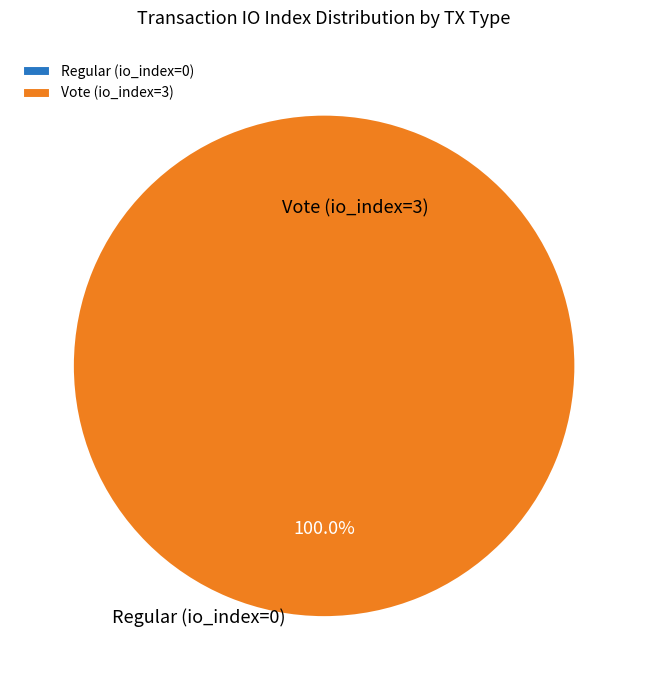

How many slices are in this pie chart?

2